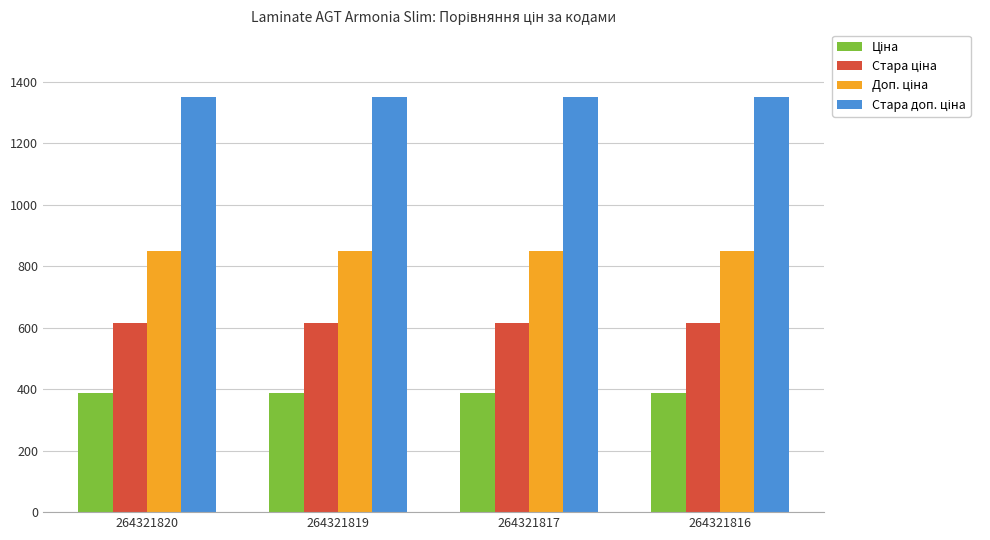

What is the smallest value displayed?

386.9